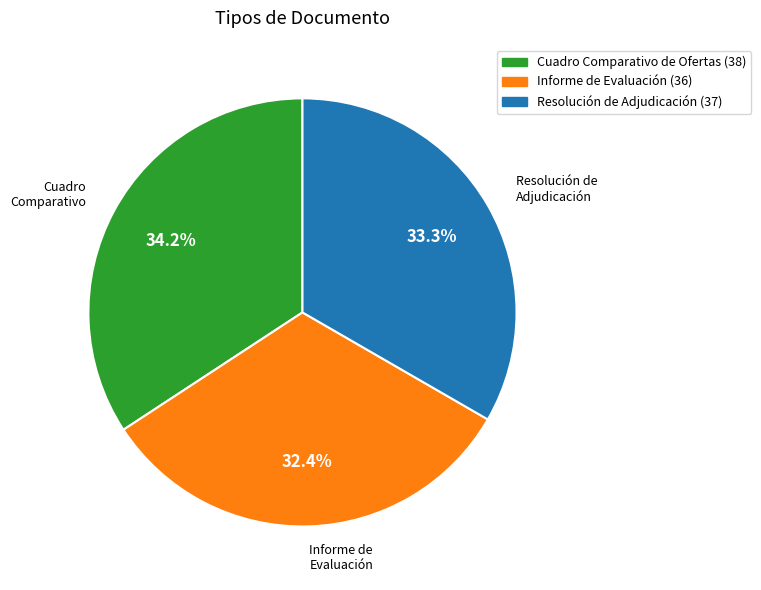

Is it true that Cuadro Comparativo de Ofertas is 34% of the pie?

True